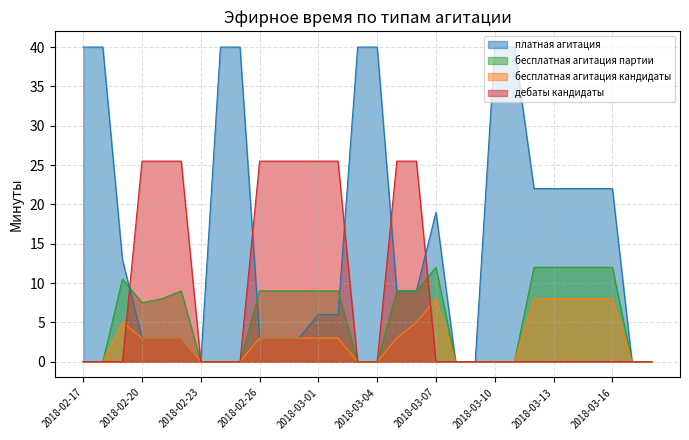

Rank the series at 2018-03-07 from lowest to highest value.

дебаты кандидаты, бесплатная агитация кандидаты, бесплатная агитация партии, платная агитация